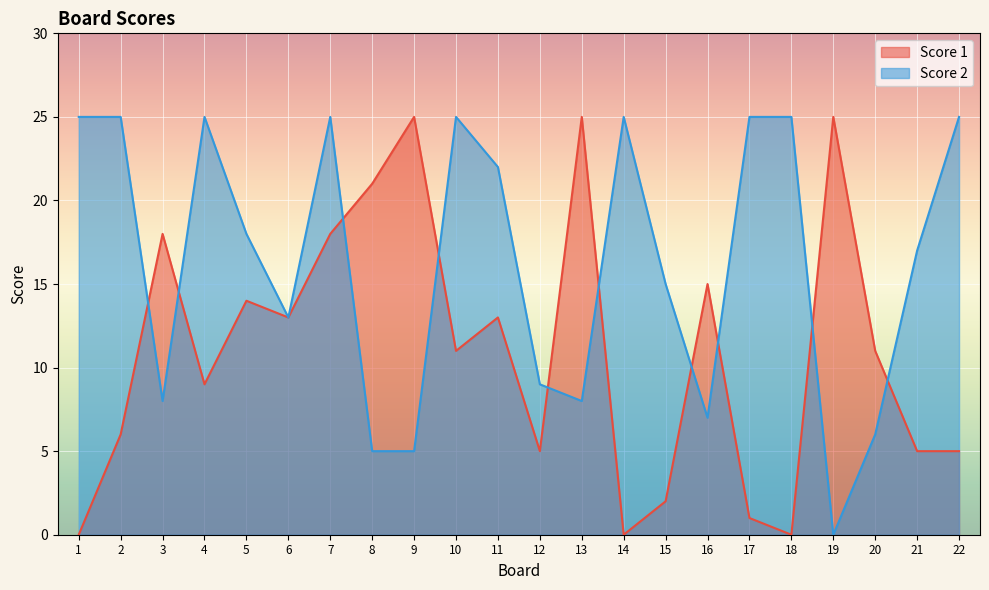

What is the maximum value for Score 2?

25